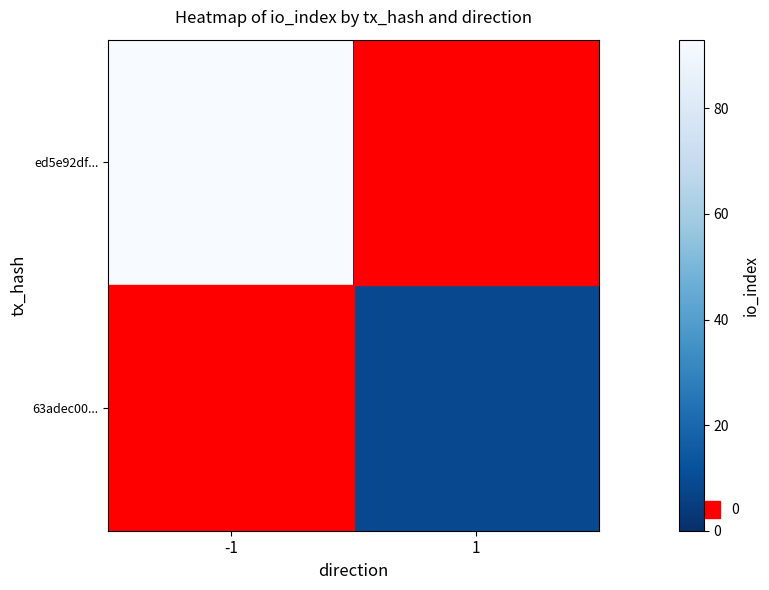

Reading left to right, extract all data points from this chart.

ed5e92df...: -1=93	1=0
63adec00...: -1=0	1=9